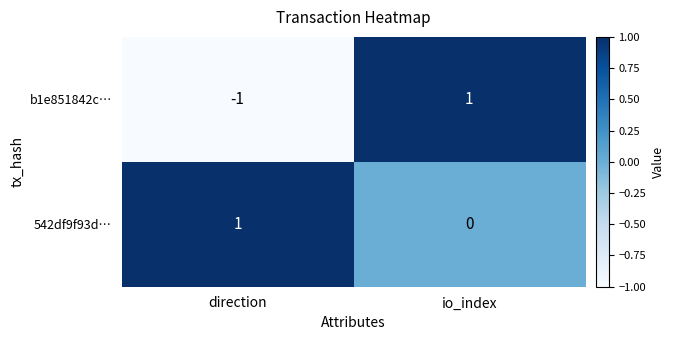

List the series in order of their overall mean, lowest first.

b1e851842c…, 542df9f93d…